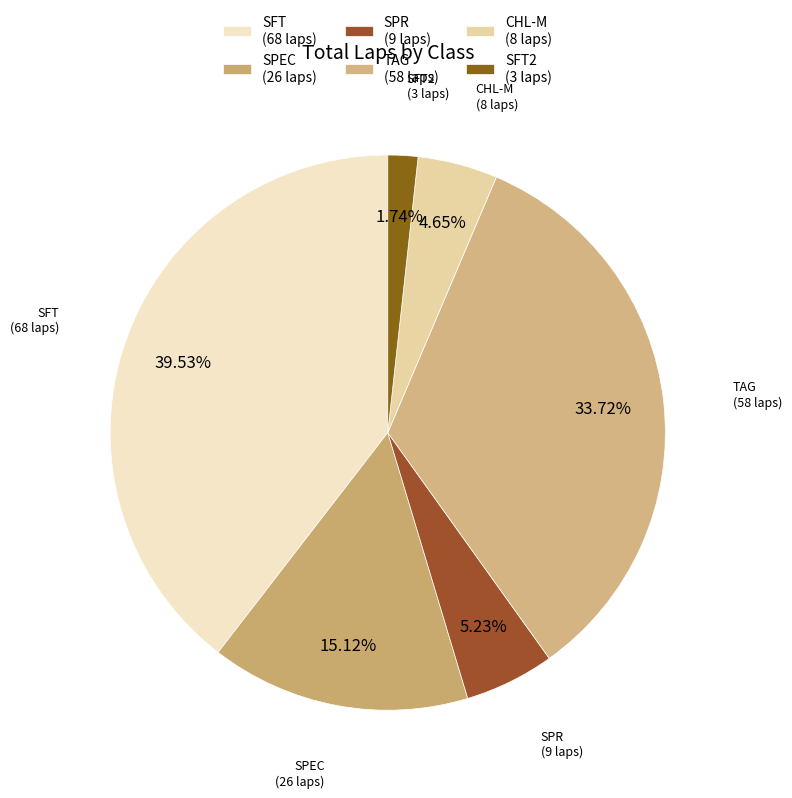

Rank the categories by value from highest to lowest.

SFT (68 laps), TAG (58 laps), SPEC (26 laps), SPR (9 laps), CHL-M (8 laps), SFT2 (3 laps)